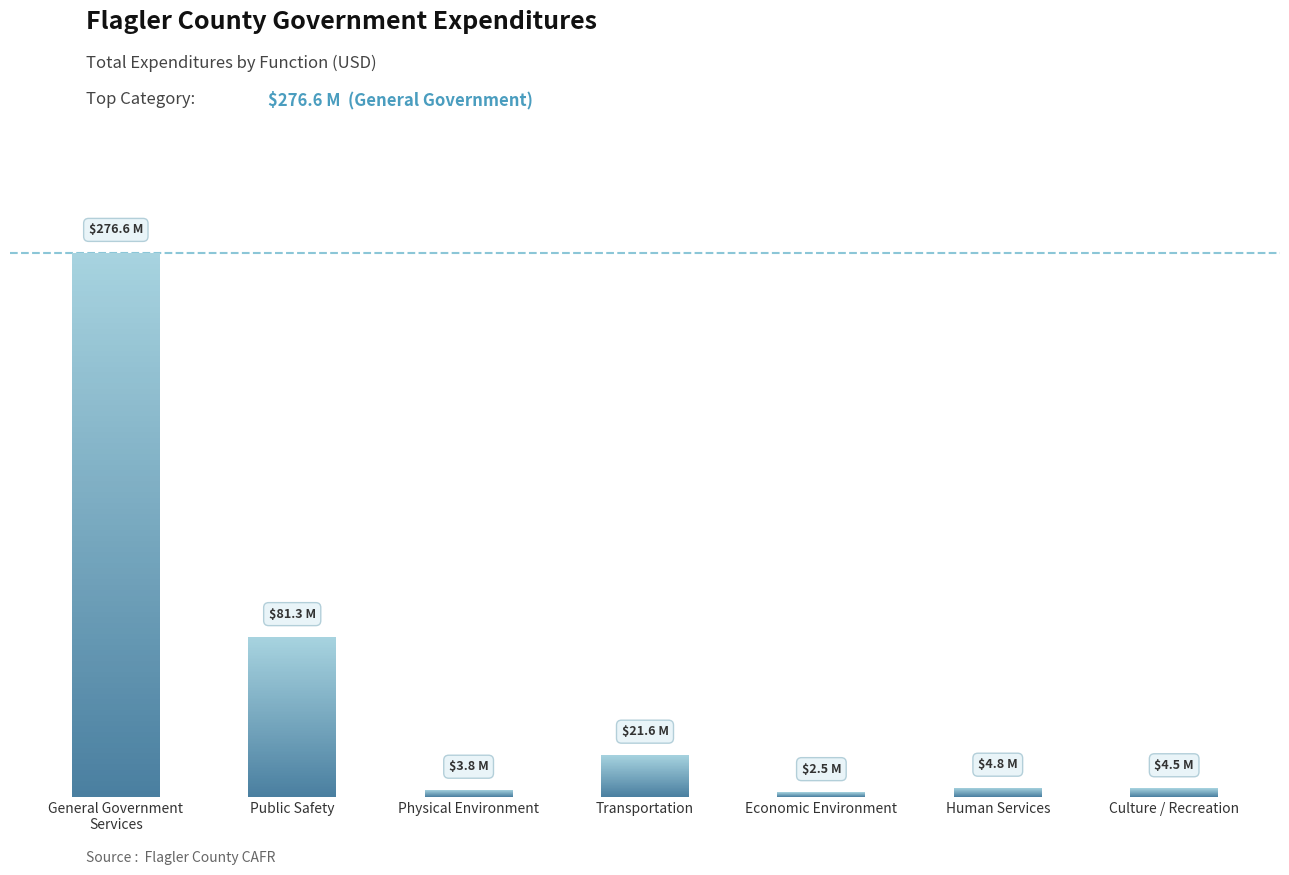

Is it true that the value at General Government
Services is 276574468?

True